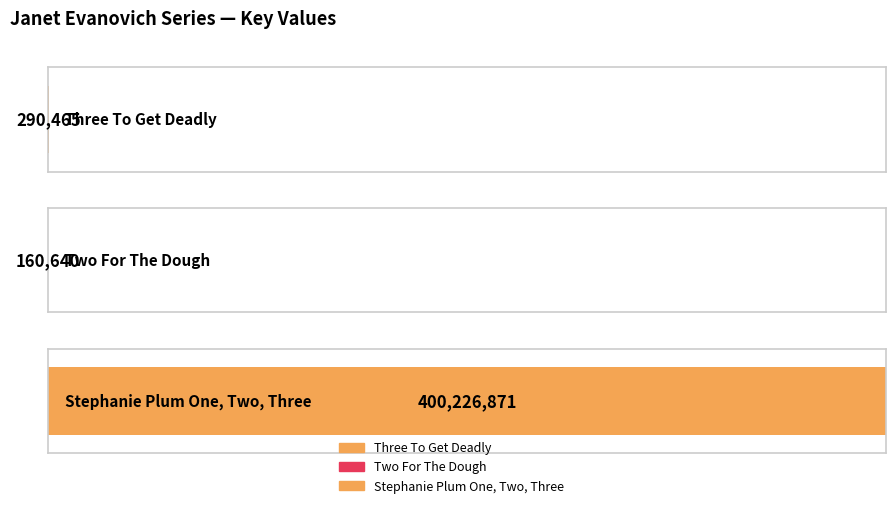

How many values exceed 290465?

1